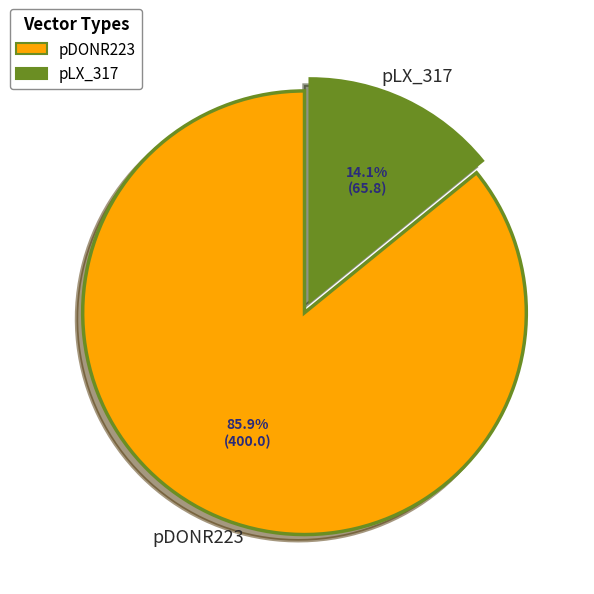

Does any single category account for the majority?

Yes